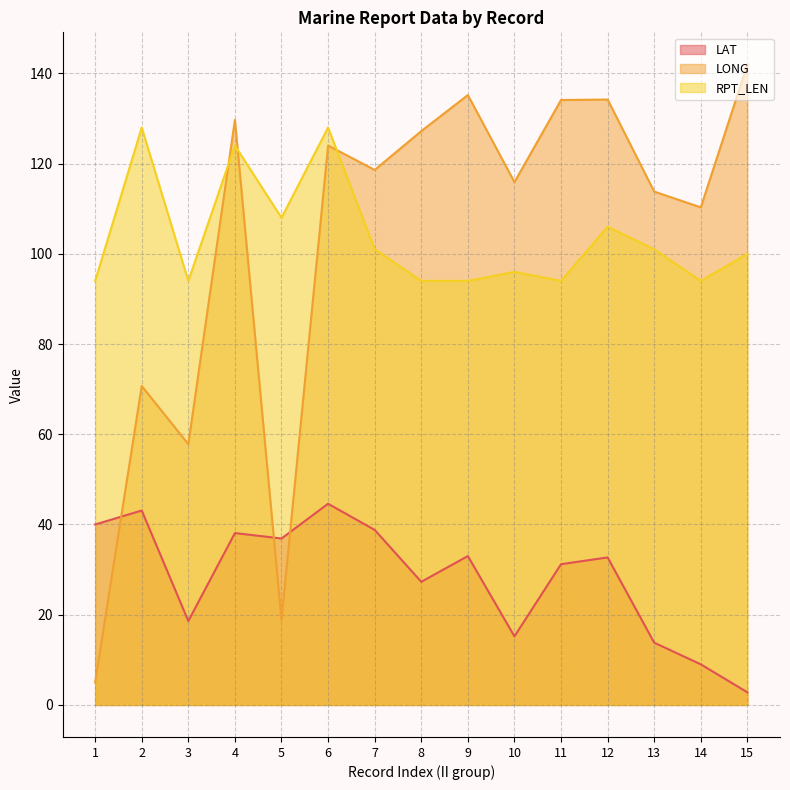

Reading left to right, extract all data points from this chart.

LAT: 1=40.0	2=43.1	3=18.6	4=38.1	5=36.9	6=44.6	7=38.8	8=27.3	9=33.0	10=15.2	11=31.2	12=32.7	13=13.8	14=9.0	15=2.8
LONG: 1=5.0	2=70.7	3=57.8	4=129.7	5=18.8	6=124.0	7=118.6	8=127.2	9=135.2	10=115.9	11=134.1	12=134.2	13=113.8	14=110.3	15=142.0
RPT_LEN: 1=94.0	2=128.0	3=94.0	4=124.0	5=108.0	6=128.0	7=101.0	8=94.0	9=94.0	10=96.0	11=94.0	12=106.0	13=101.0	14=94.0	15=100.0